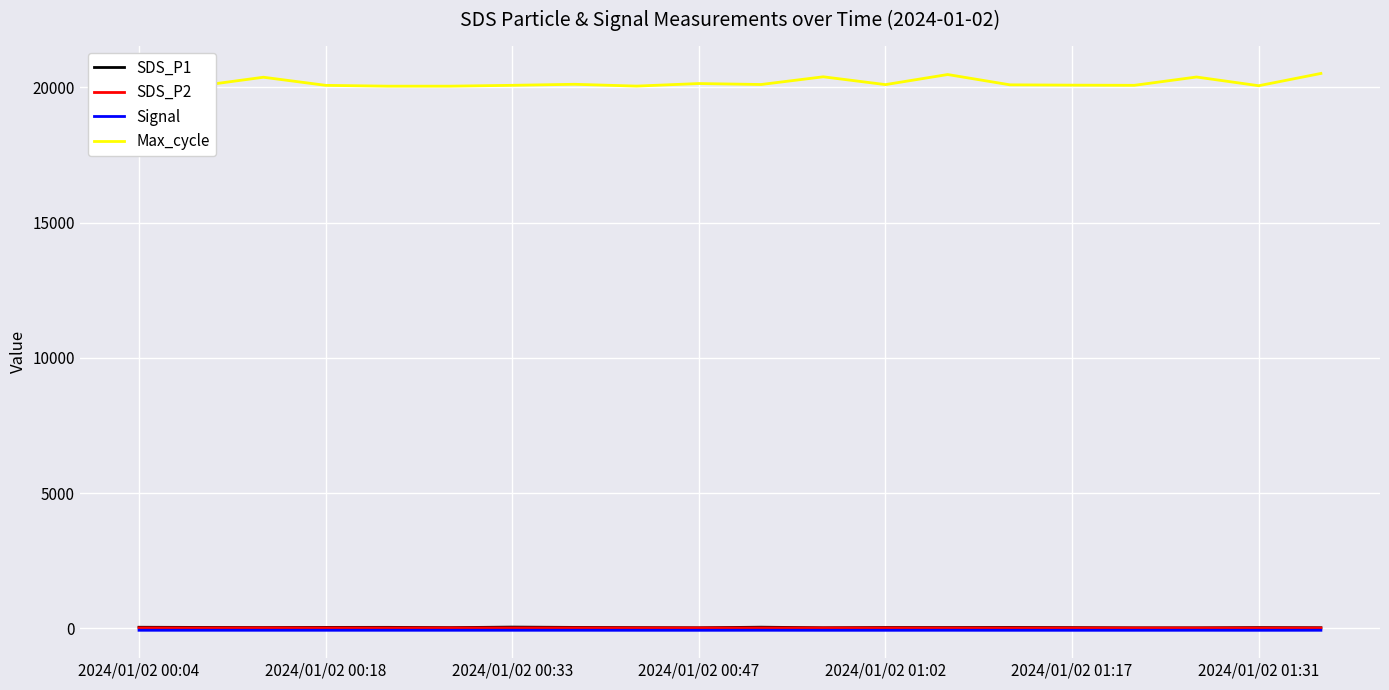

Which series has the largest range (max minus min)?

Max_cycle